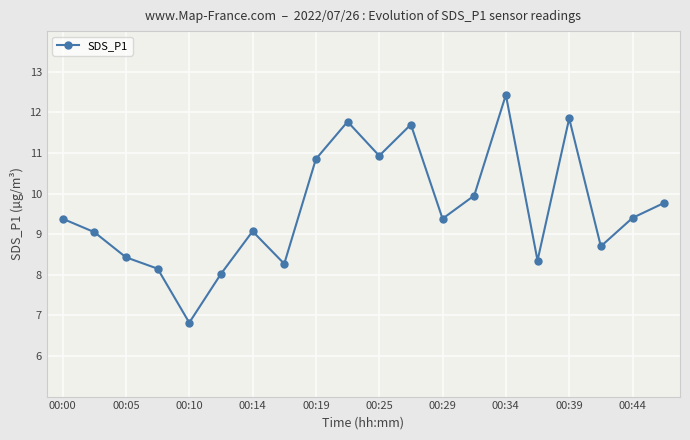

What is the greatest value displayed?

12.4